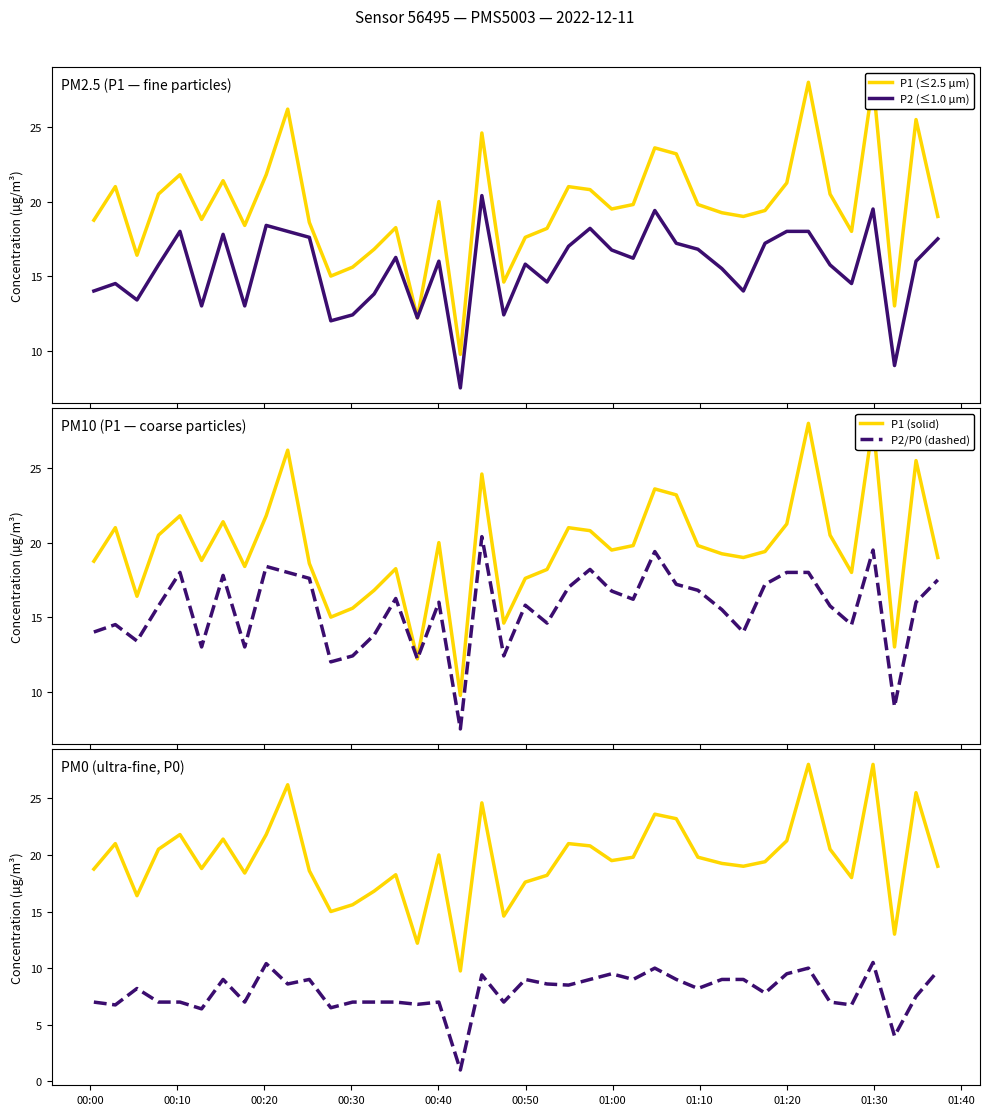

What is the value of the P2 value point at the 37th from the left?

19.5